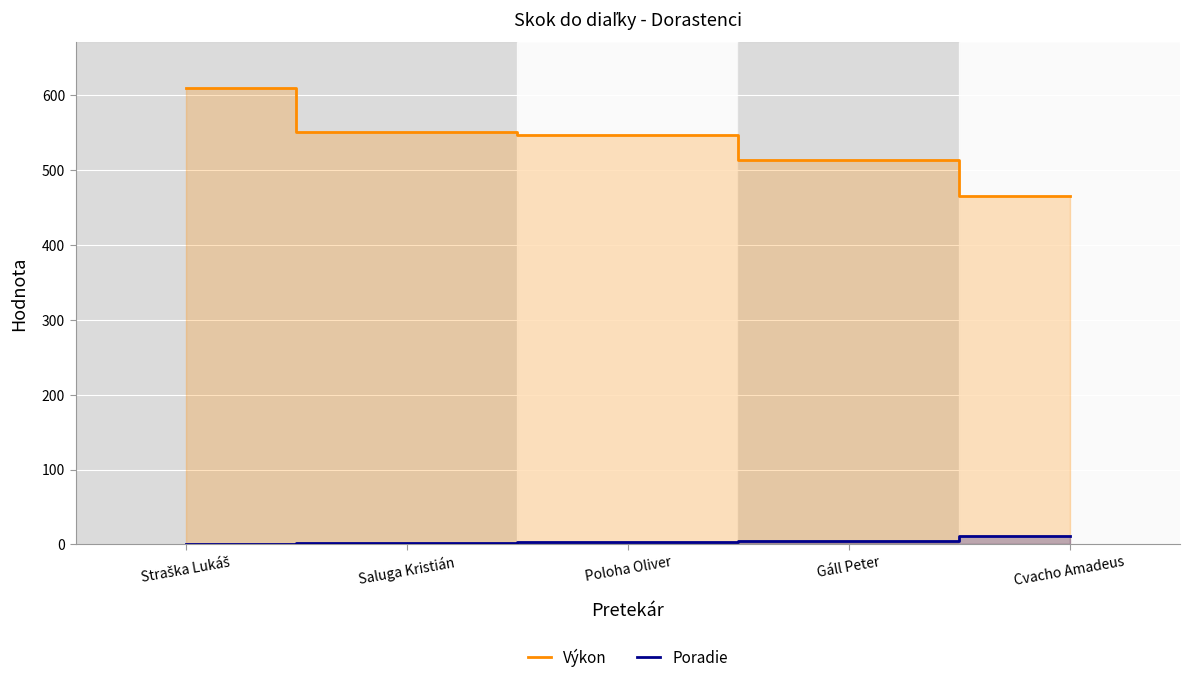

At which label is Výkon closest to 538?

Poloha Oliver